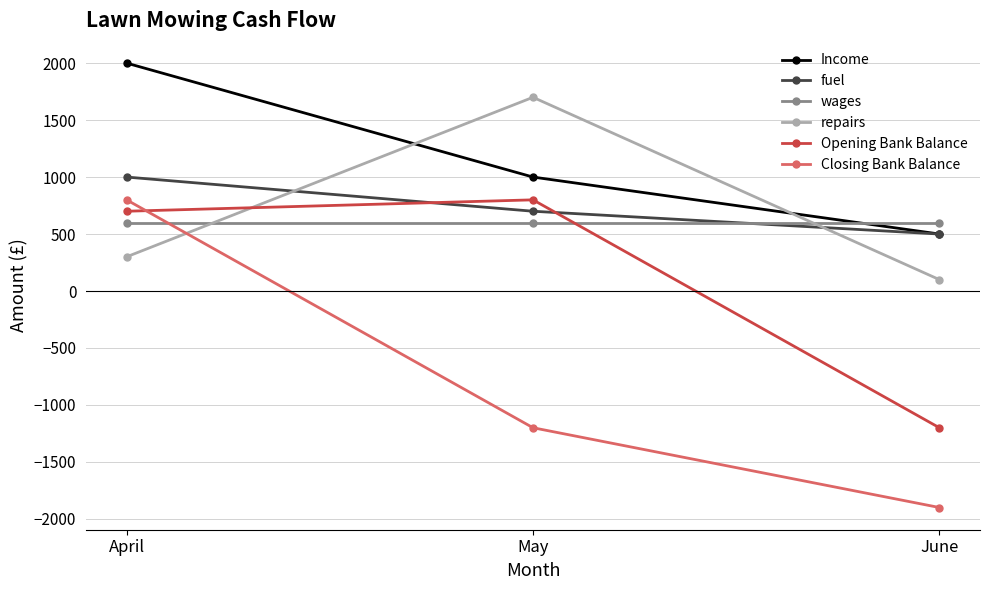

Does the chart have visible grid lines?

Yes